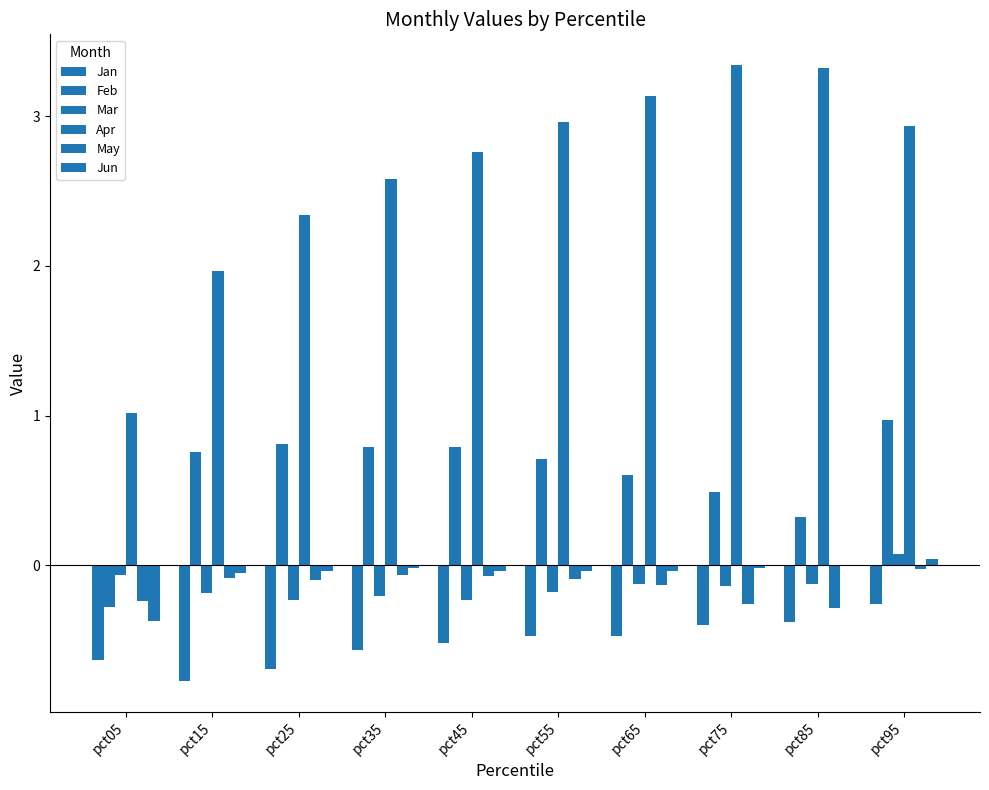

Are the bars horizontal?

No